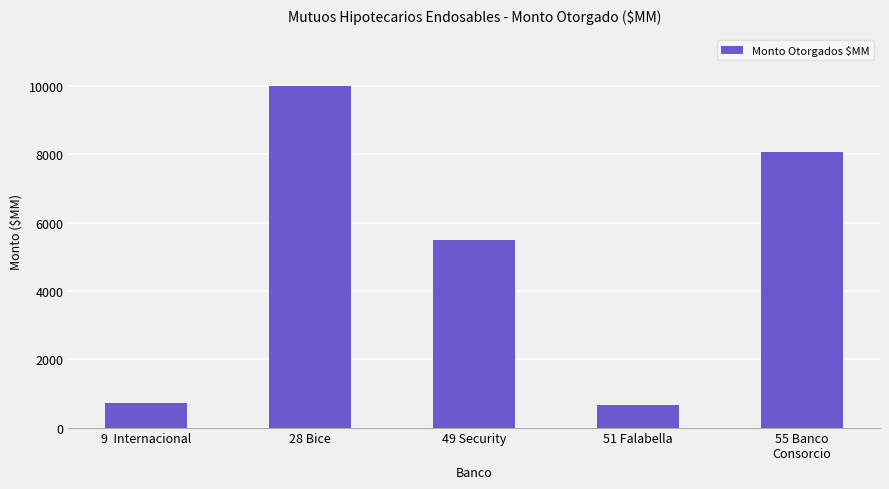

Where is the data nearest to the value 5334?

49 Security